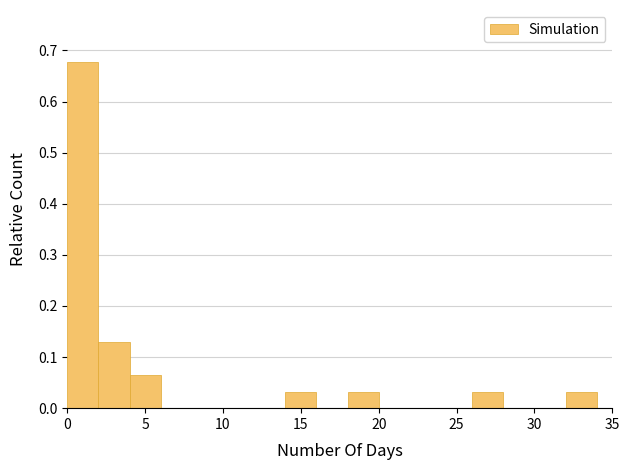

Reading left to right, transcribe this chart: for each bar, give the range it covers on the x-axis and its height. The values are not printed on the chart, so give them approximately, as read against the axis.

0 to 2: 0.68
2 to 4: 0.13
4 to 6: 0.06
6 to 8: 0
8 to 10: 0
10 to 12: 0
12 to 14: 0
14 to 16: 0.03
16 to 18: 0
18 to 20: 0.03
20 to 22: 0
22 to 24: 0
24 to 26: 0
26 to 28: 0.03
28 to 30: 0
30 to 32: 0
32 to 34: 0.03